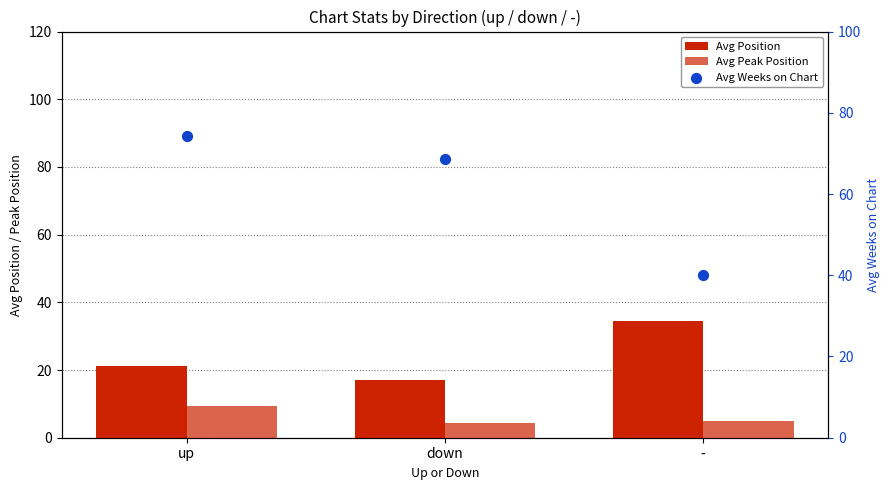

Is the value of Avg Peak Position at down greater than the value of Avg Weeks on Chart at up?

No